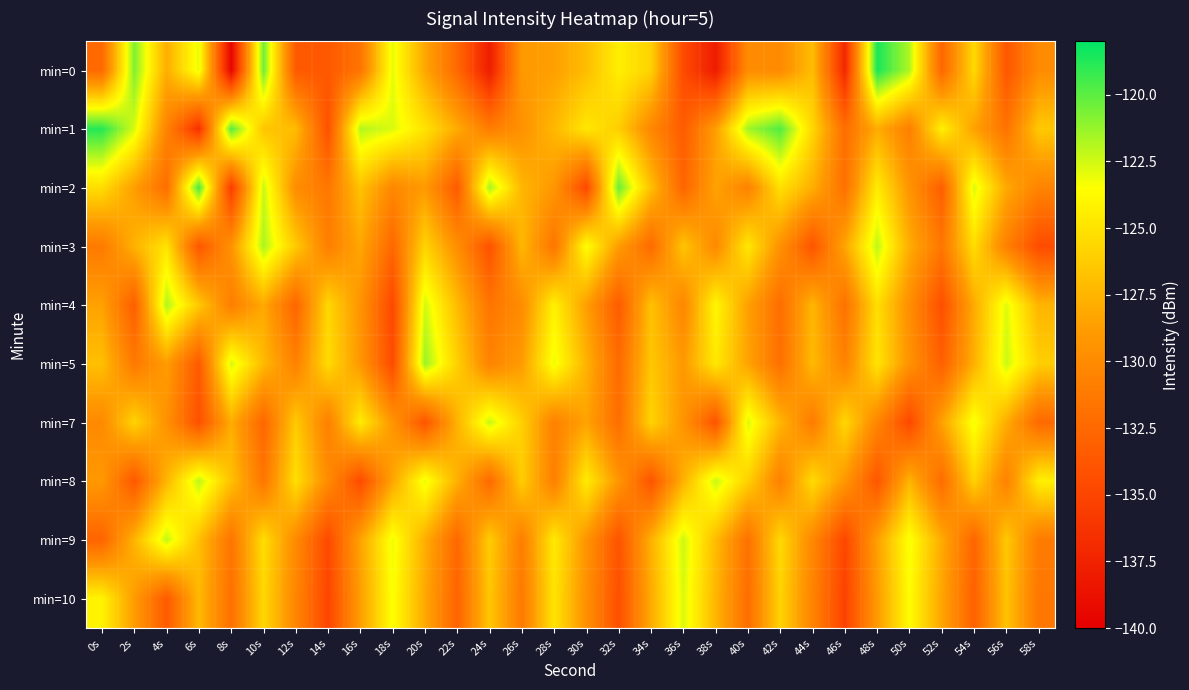

Which series has the largest total across all categories?

min=1